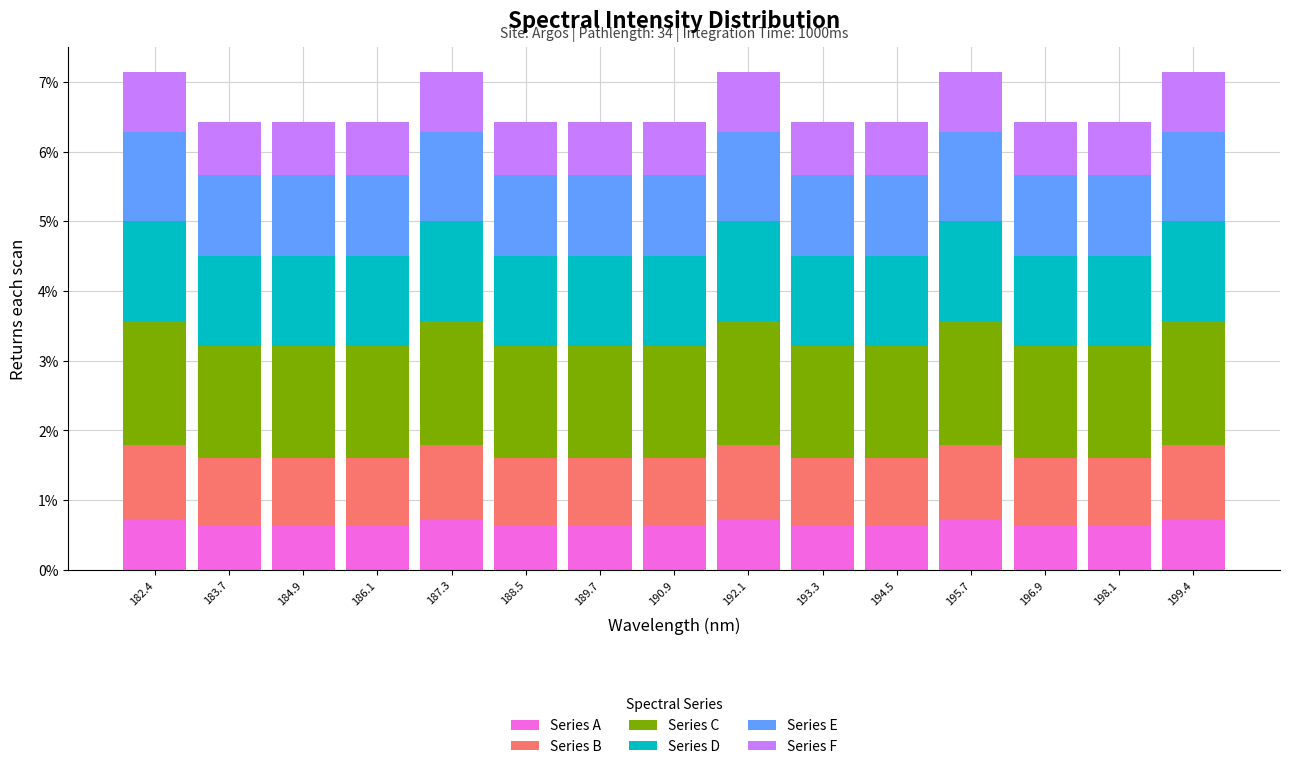

True or false: Series A has a value of 1.1 at 183.7.

False